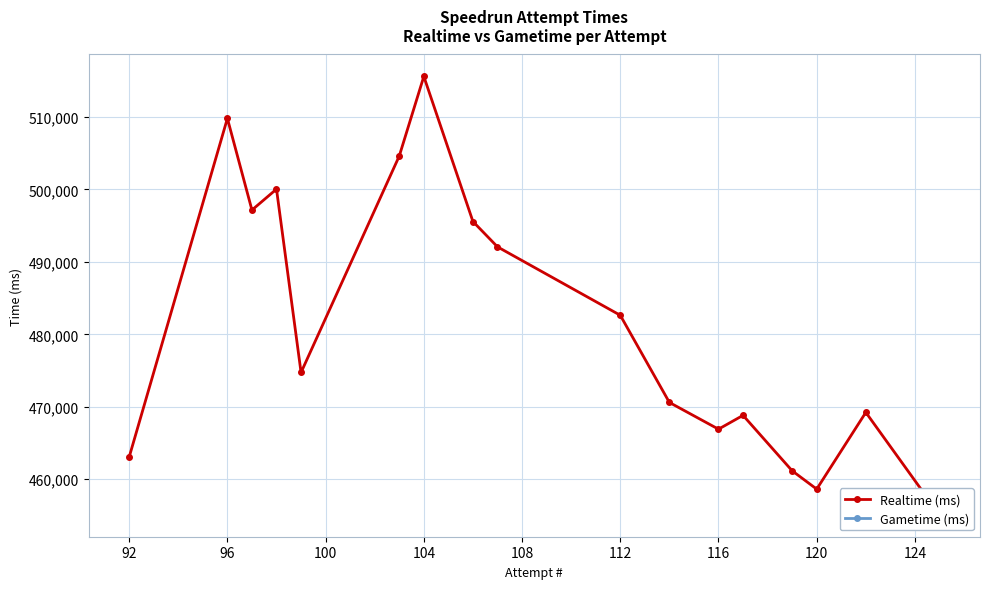

How many lines are shown in the chart?

1